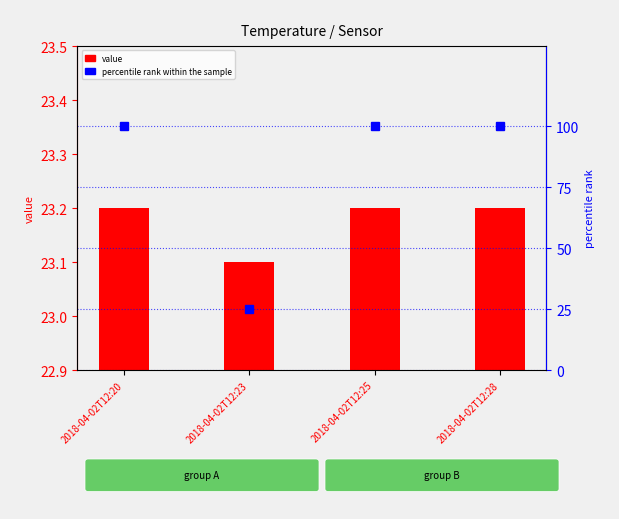

What is the value of the value bar at the 1st from the left?

23.2